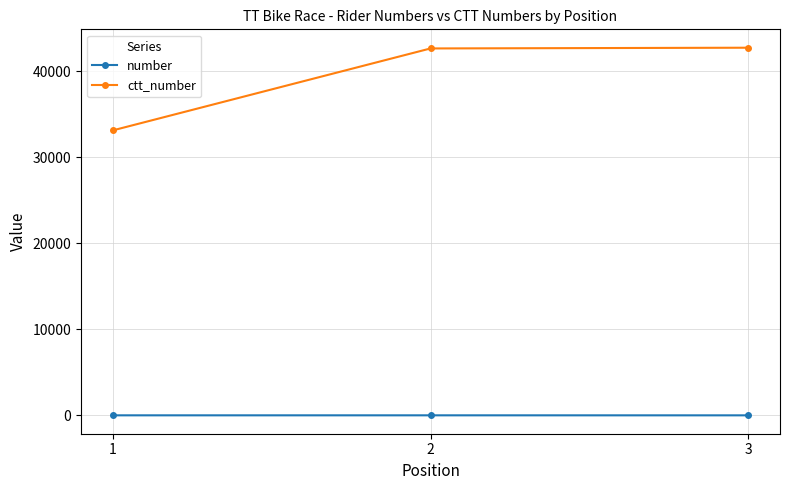

How many lines are shown in the chart?

2